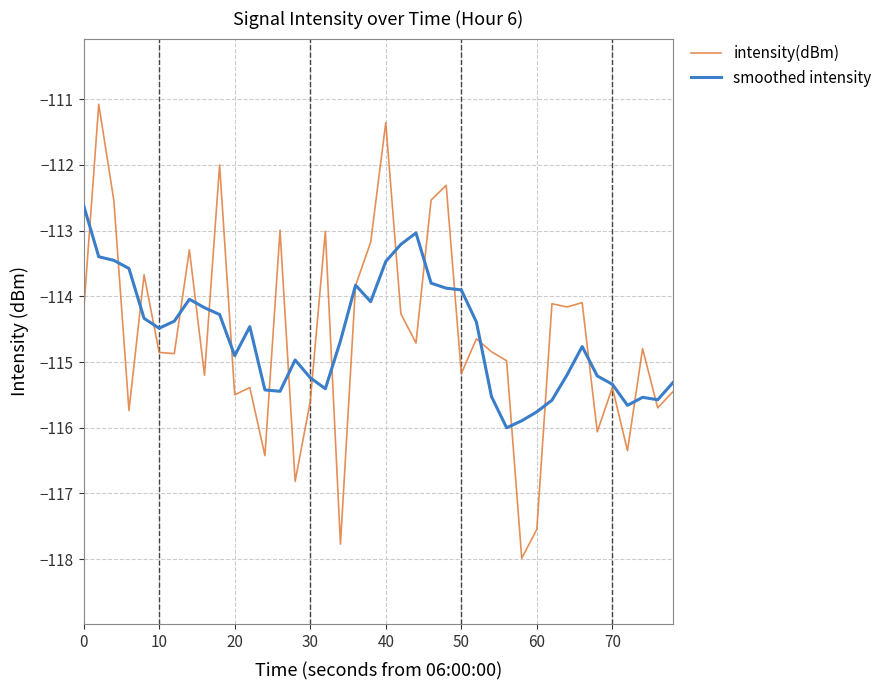

What is the highest value of the intensity(dBm) series?

-111.1